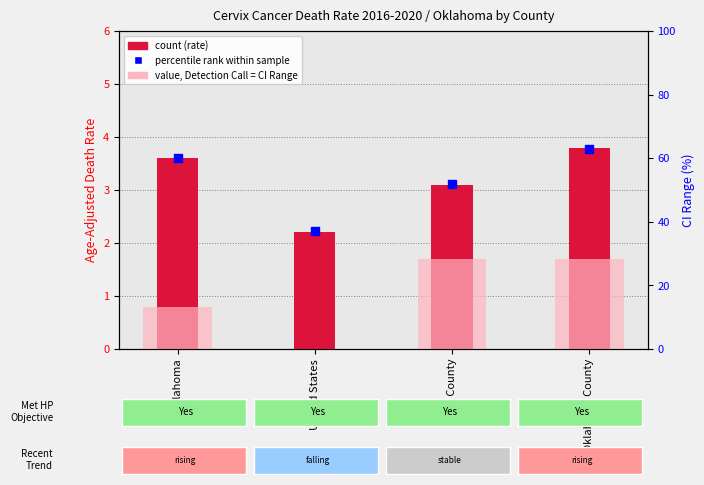

Which series has the largest Y range (max minus min)?

CI Range (scaled)